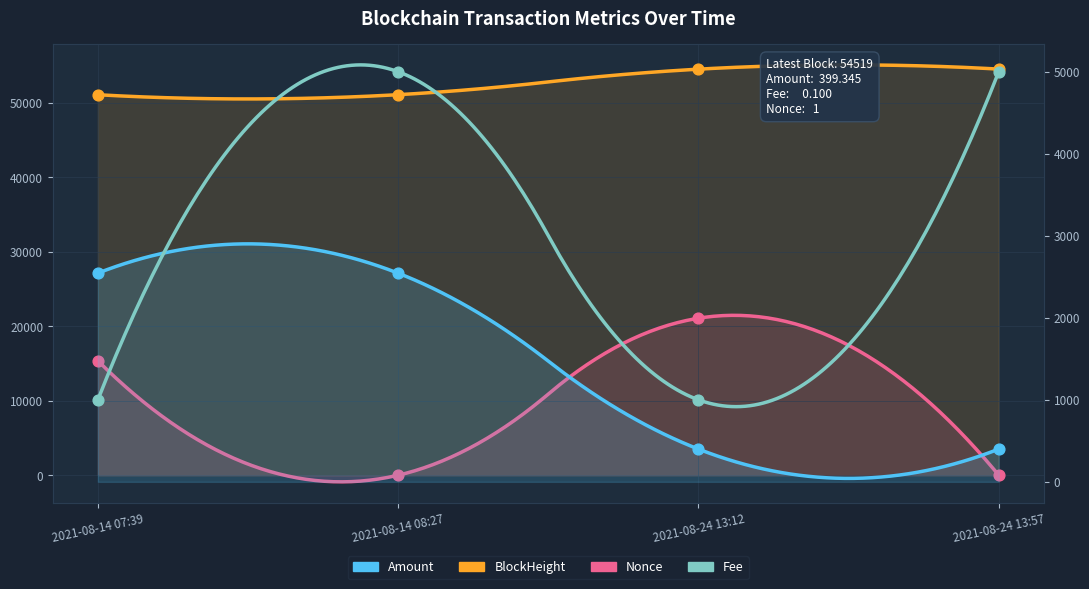

At which category is the sum across all series the highest?

2021-08-24 13:12